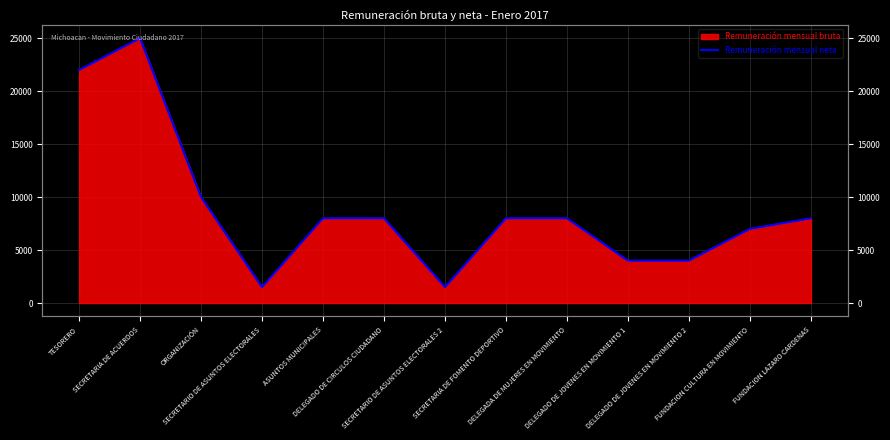

The value at SECRETARIO DE ASUNTOS ELECTORALES is 1050. True or false?

False